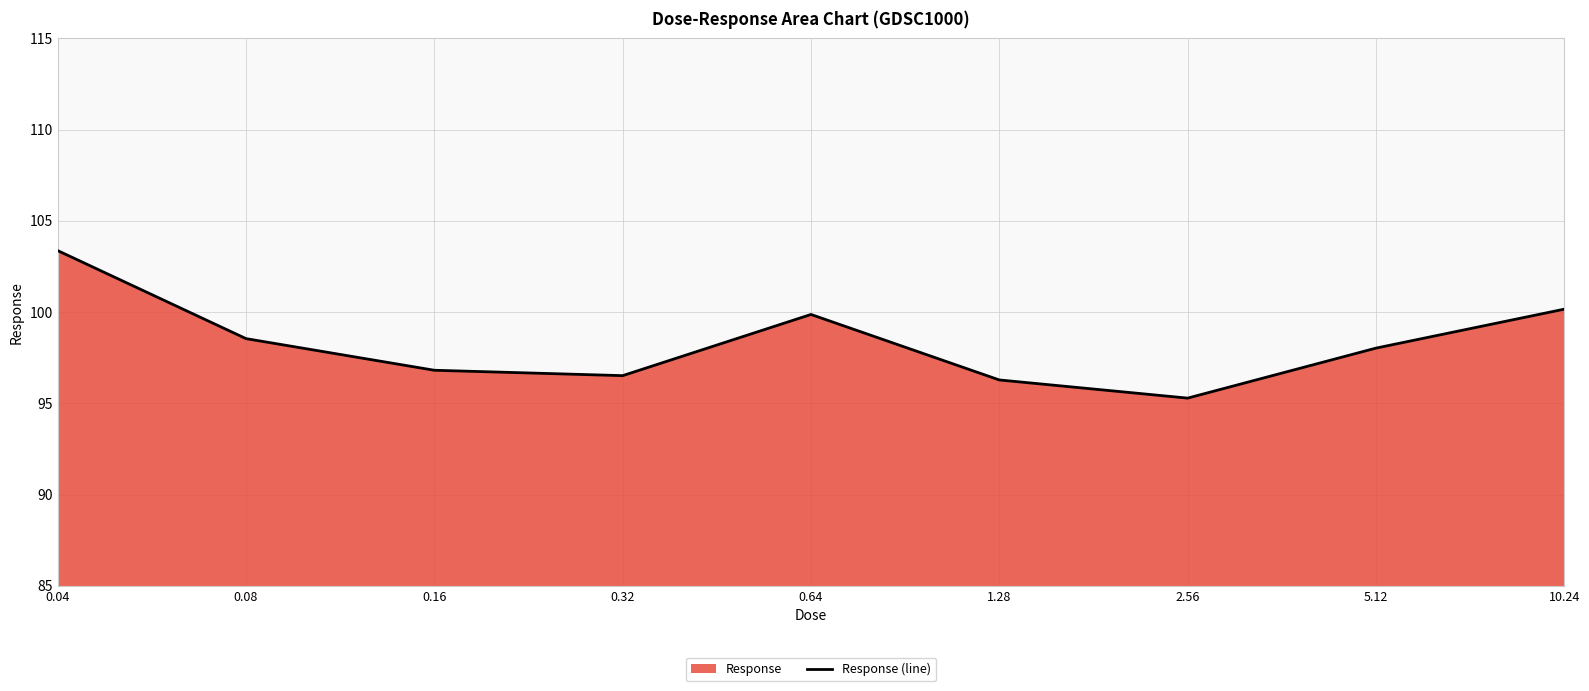

At which category does the chart reach its minimum across all series?

2.56